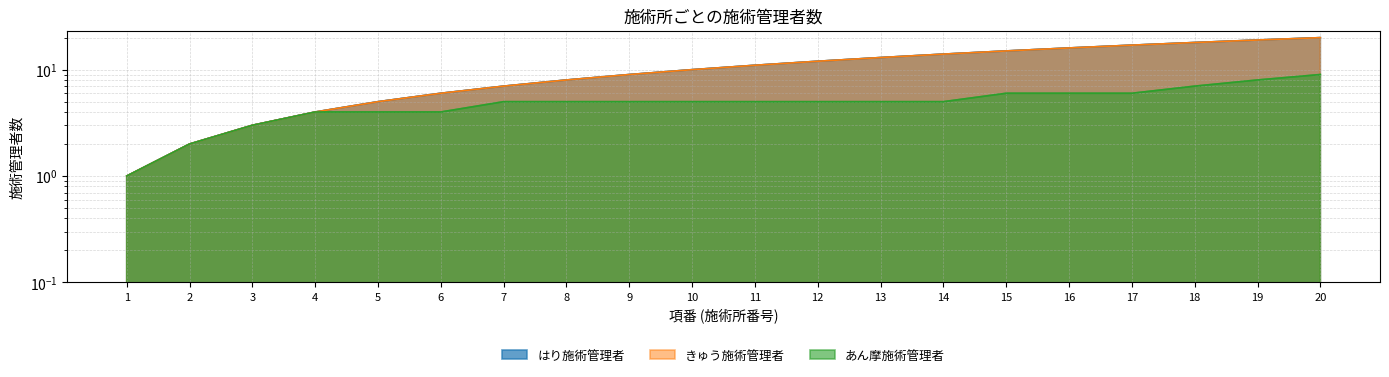

What is the difference between the second highest and second lowest values in the はり施術管理者 series?

17